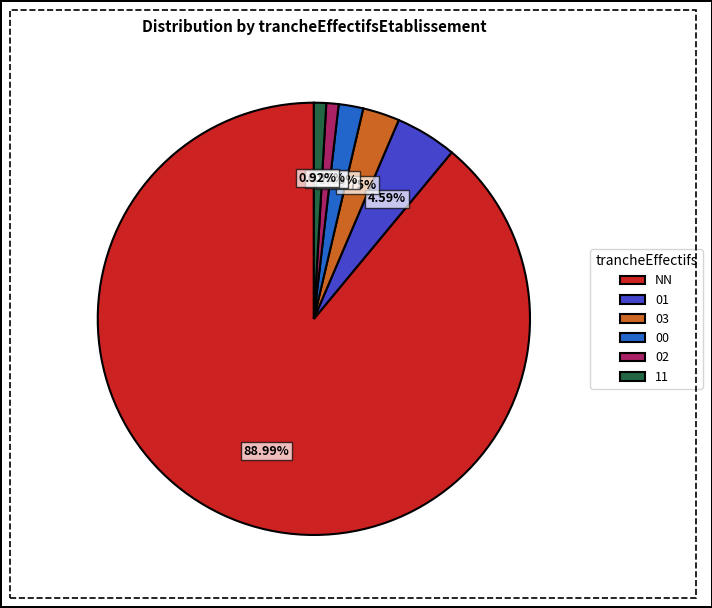

Is it true that 11 is 1% of the pie?

True